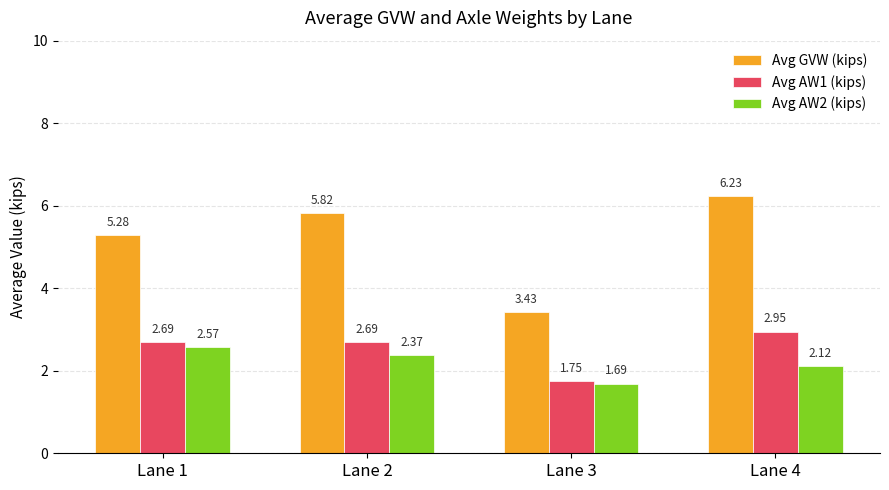

What is the value of the Avg GVW (kips) bar at the 4th from the left?

6.2